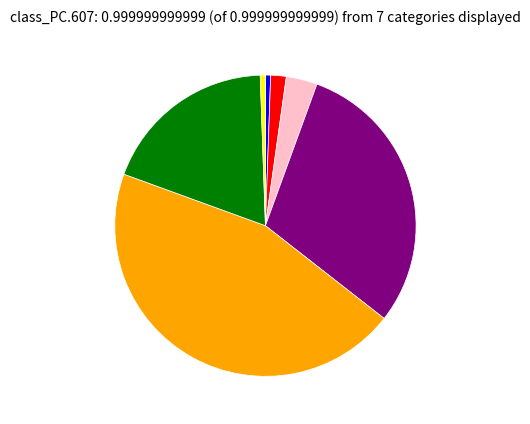

Is there a majority slice in this chart?

No